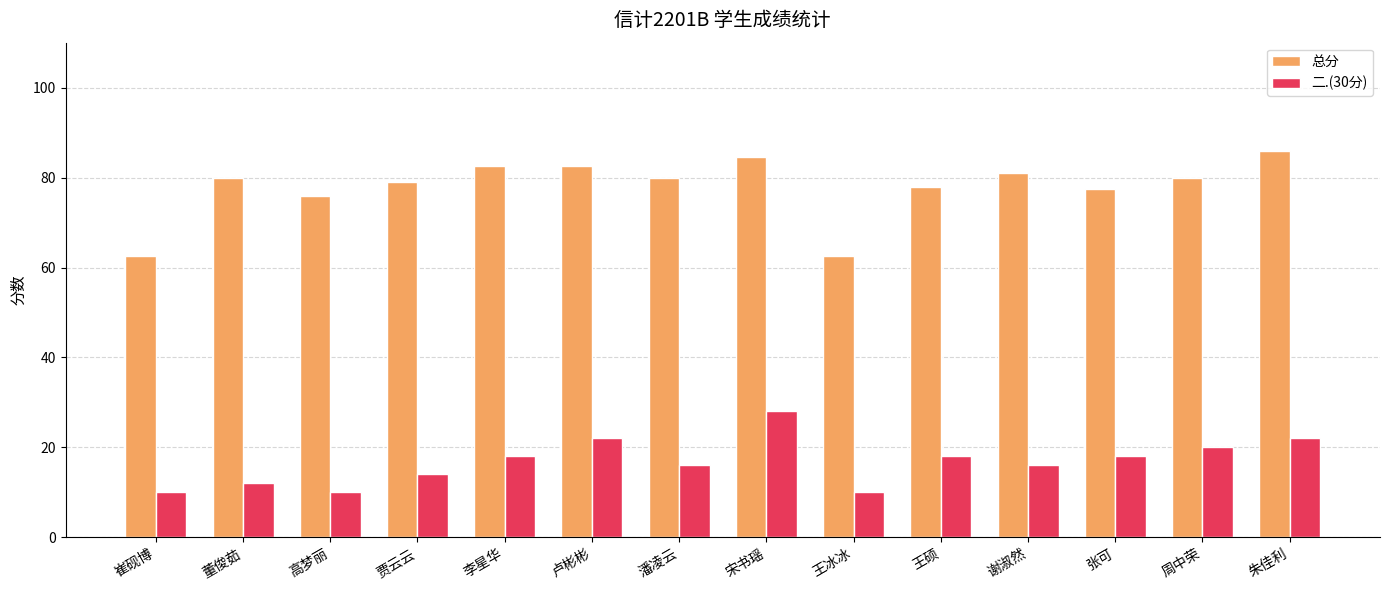

Which series has the largest total across all categories?

总分